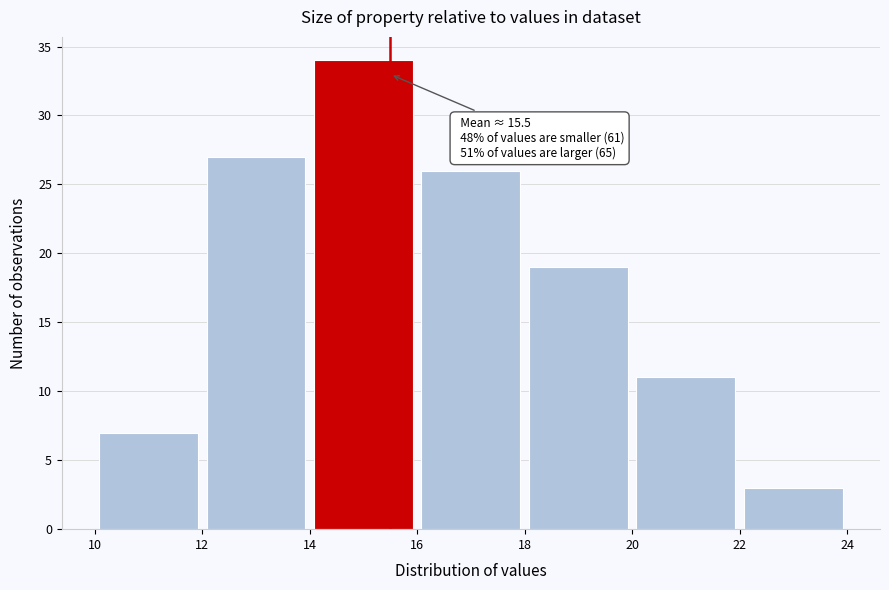

Over which range of the x-axis is the bar tallest?

14 to 16